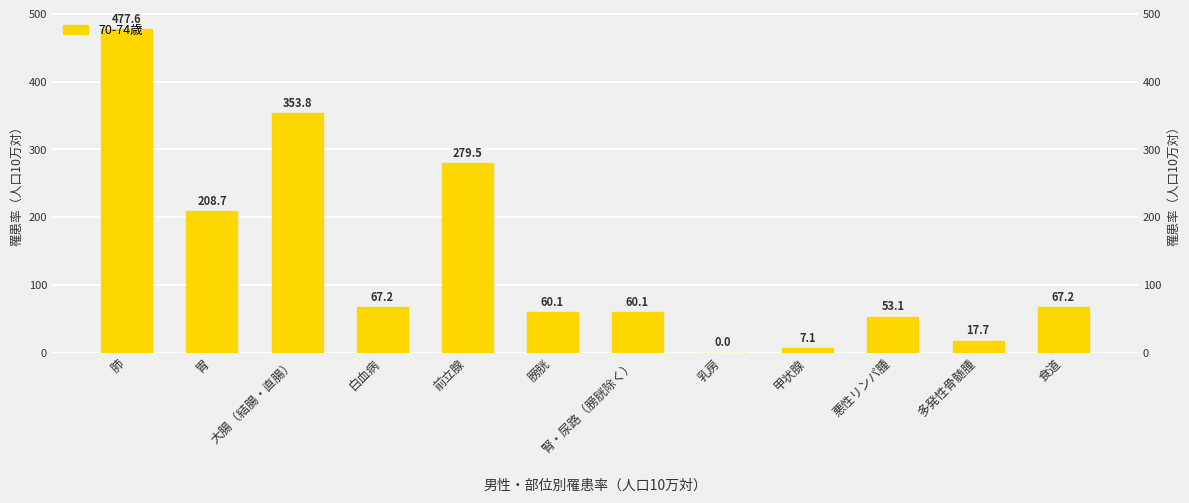

Count the number of categories in the chart.

12